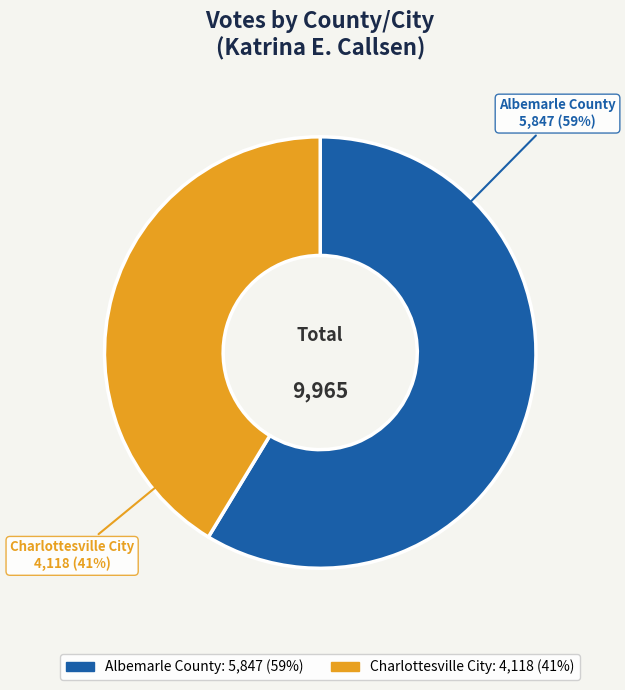

How many segments does this pie chart have?

2